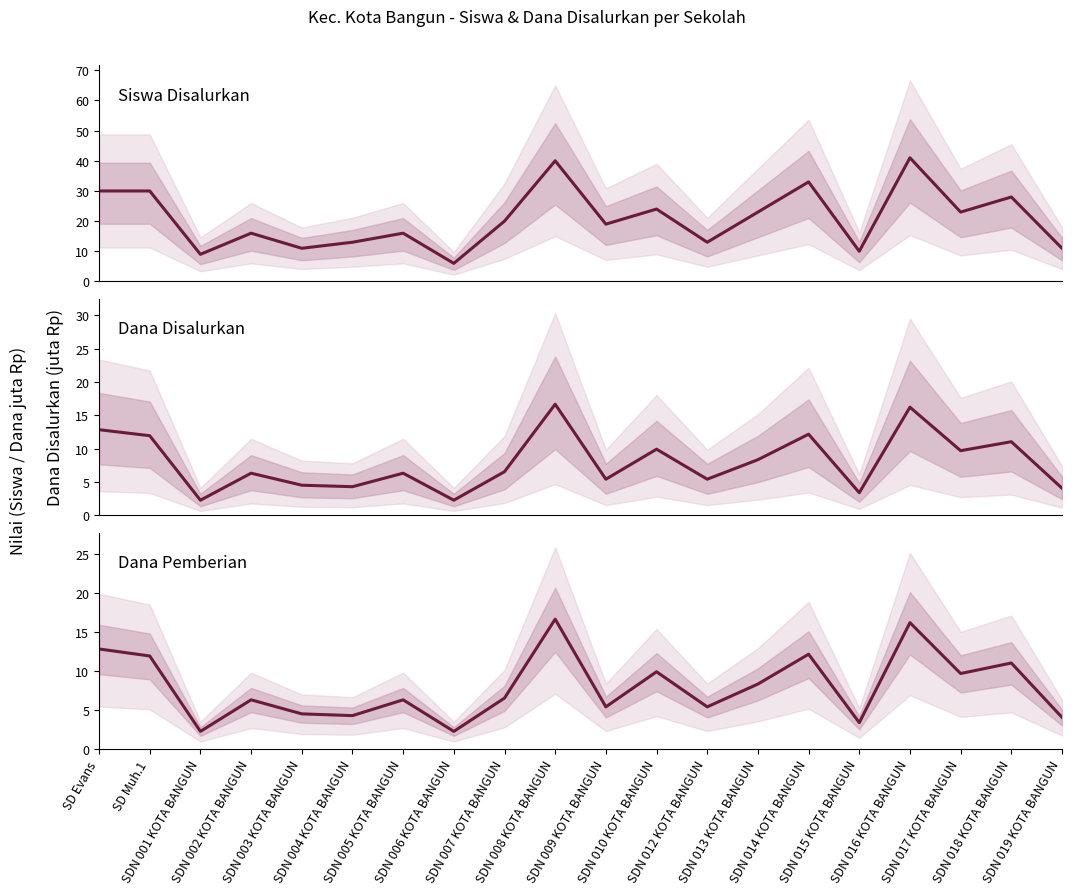

In Dana Pemberian (juta), how many points are lower than both neighbors (excluding endpoints)?

7